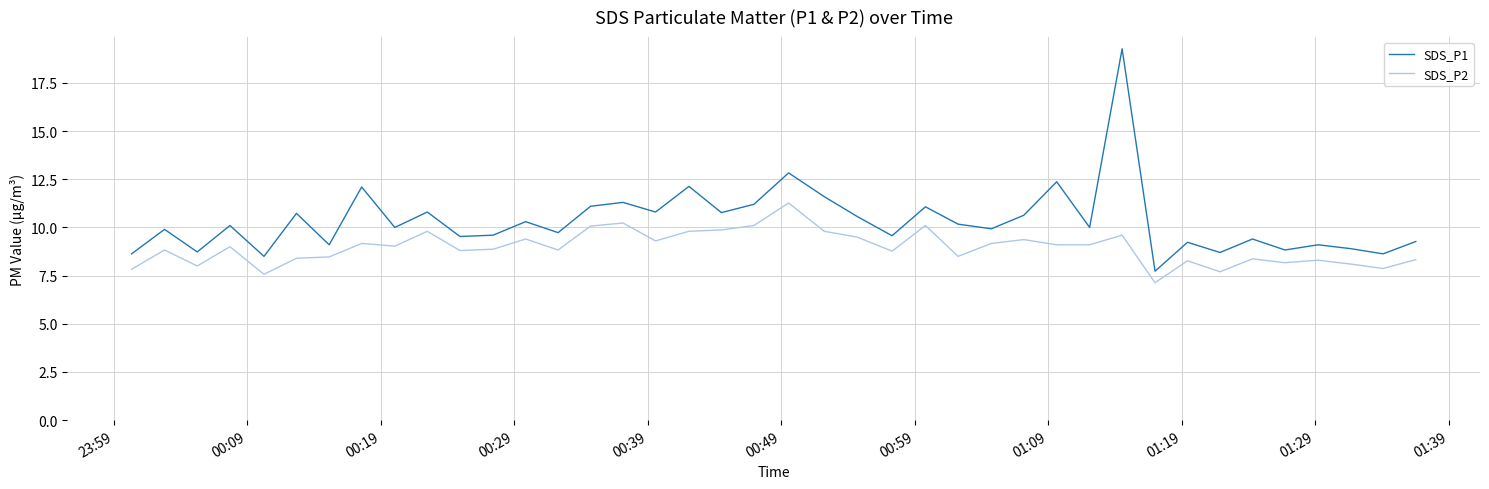

True or false: SDS_P1 and SDS_P2 cross at least once.

False